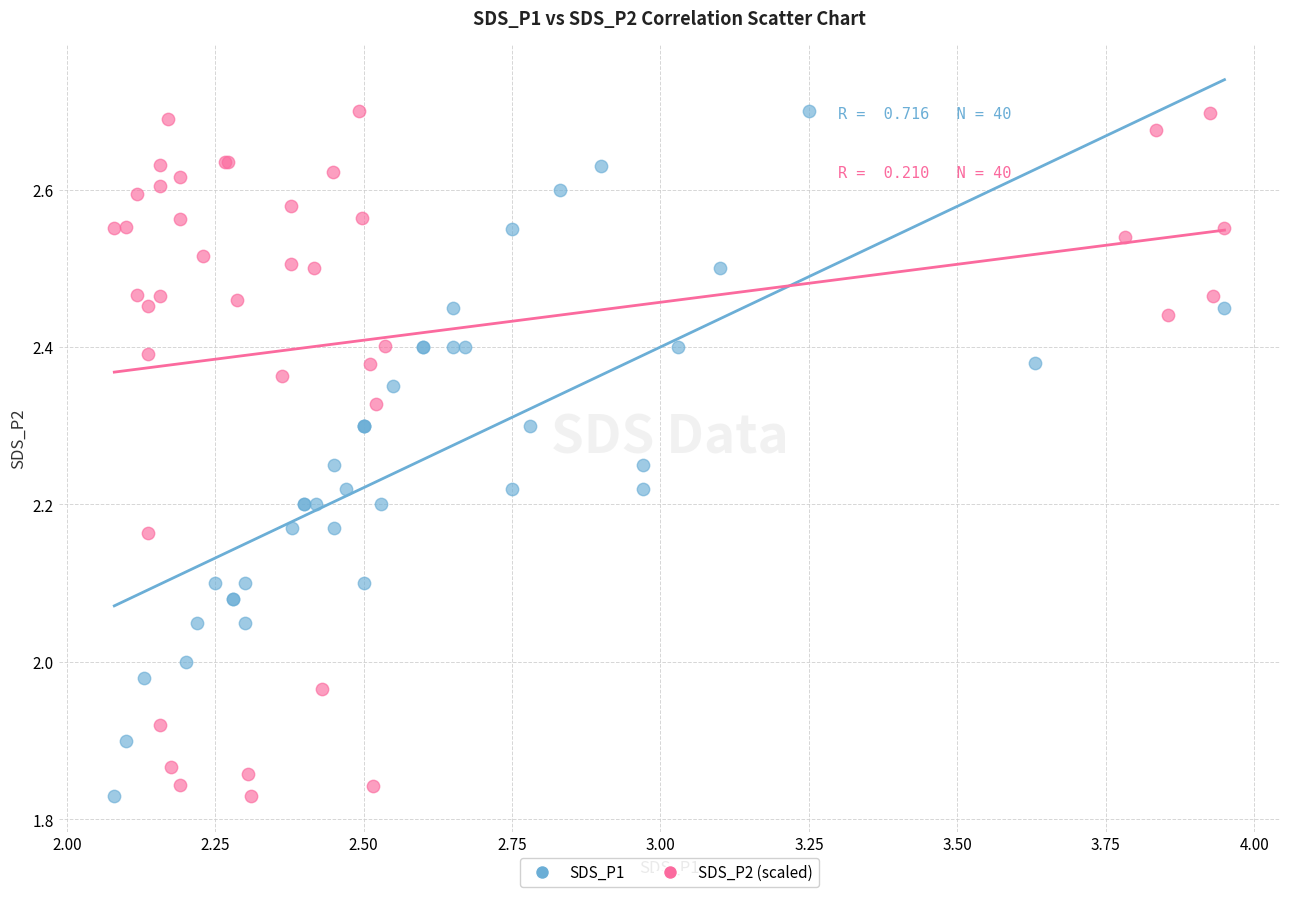

What are all the series names shown in the legend?

SDS_P1, SDS_P2 (scaled)